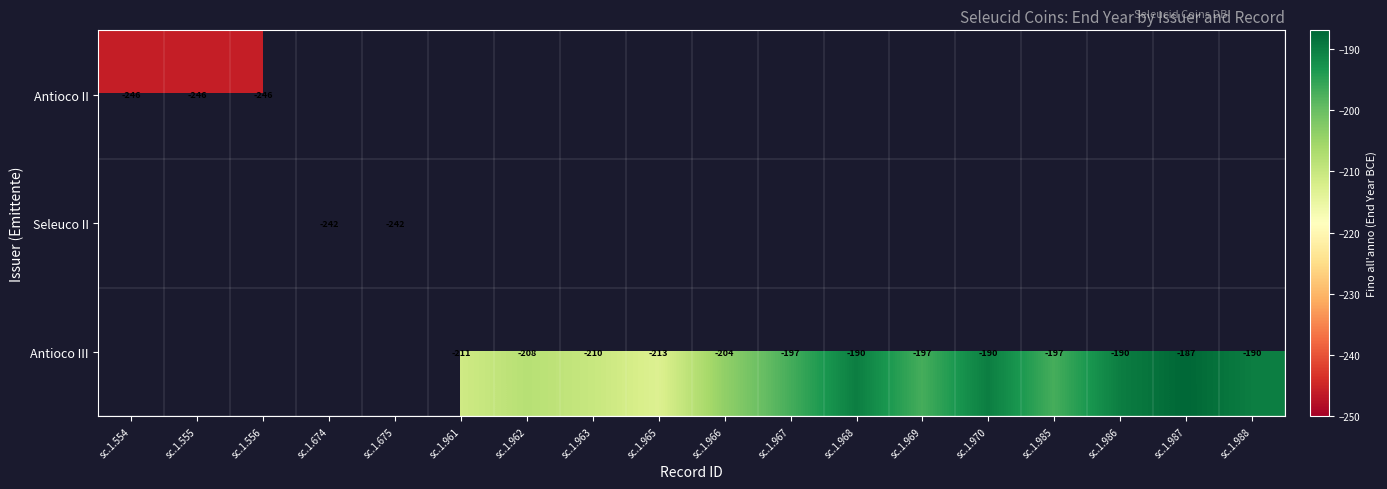

What is the greatest value displayed?

-187.0